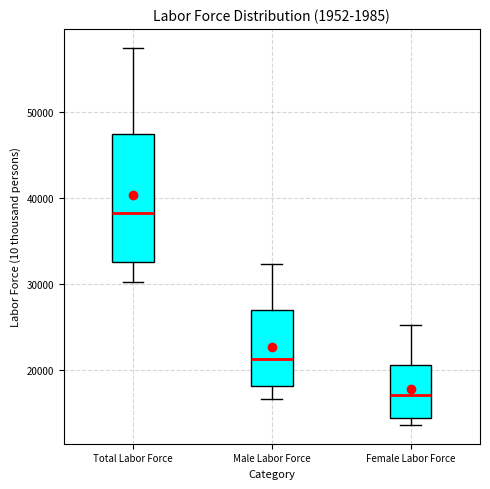

Reading left to right, read every box against the y-axis: the position of its median line, the range the box covers, and the ends of its whiskers. The values are not printed on the chart, so give them approximately, as read against the axis.

Total Labor Force: median 38000, box 33000 to 47000, whiskers 30000 to 57000
Male Labor Force: median 21000, box 18000 to 27000, whiskers 17000 to 32000
Female Labor Force: median 17000, box 14000 to 21000, whiskers 14000 (just below the box's lower edge) to 25000